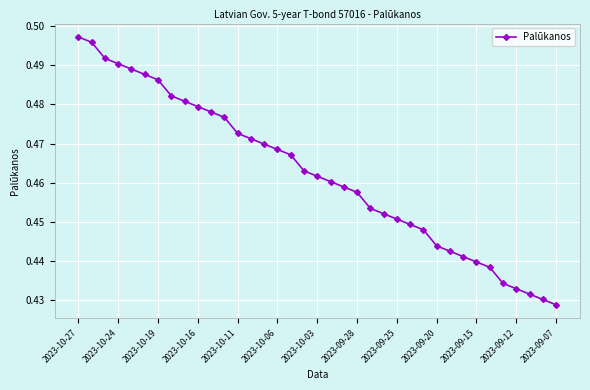

What is the sum of all values?

17.1